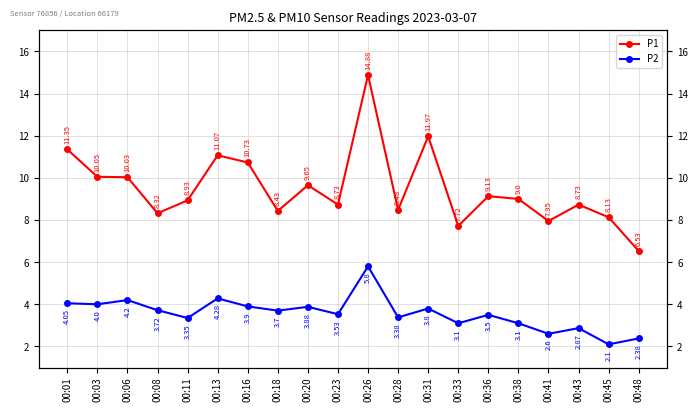

True or false: P2 has more than 2 points higher than both neighbors.

True